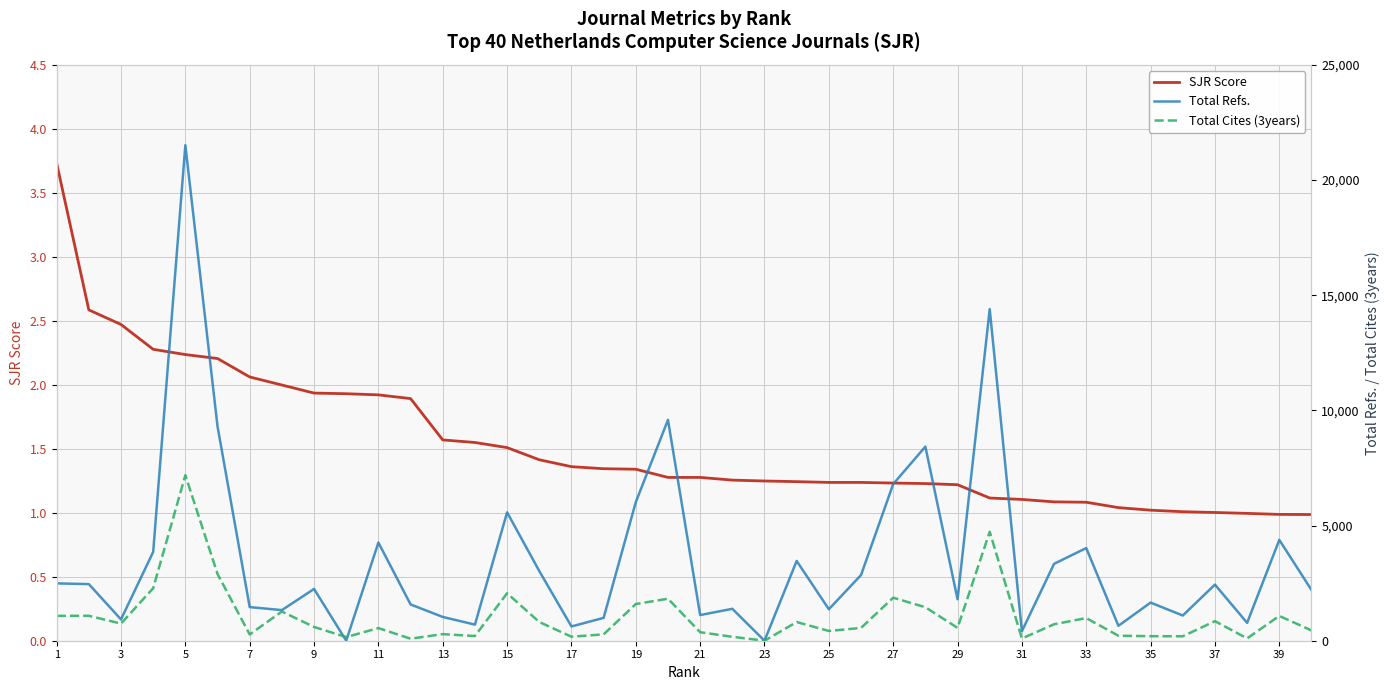

What is the highest value of the SJR Score series?

3.7